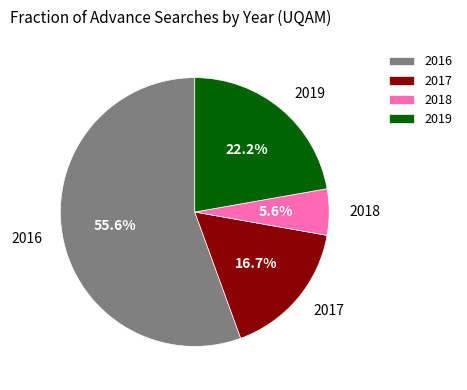

Between 2017 and 2019, which is larger?

2019